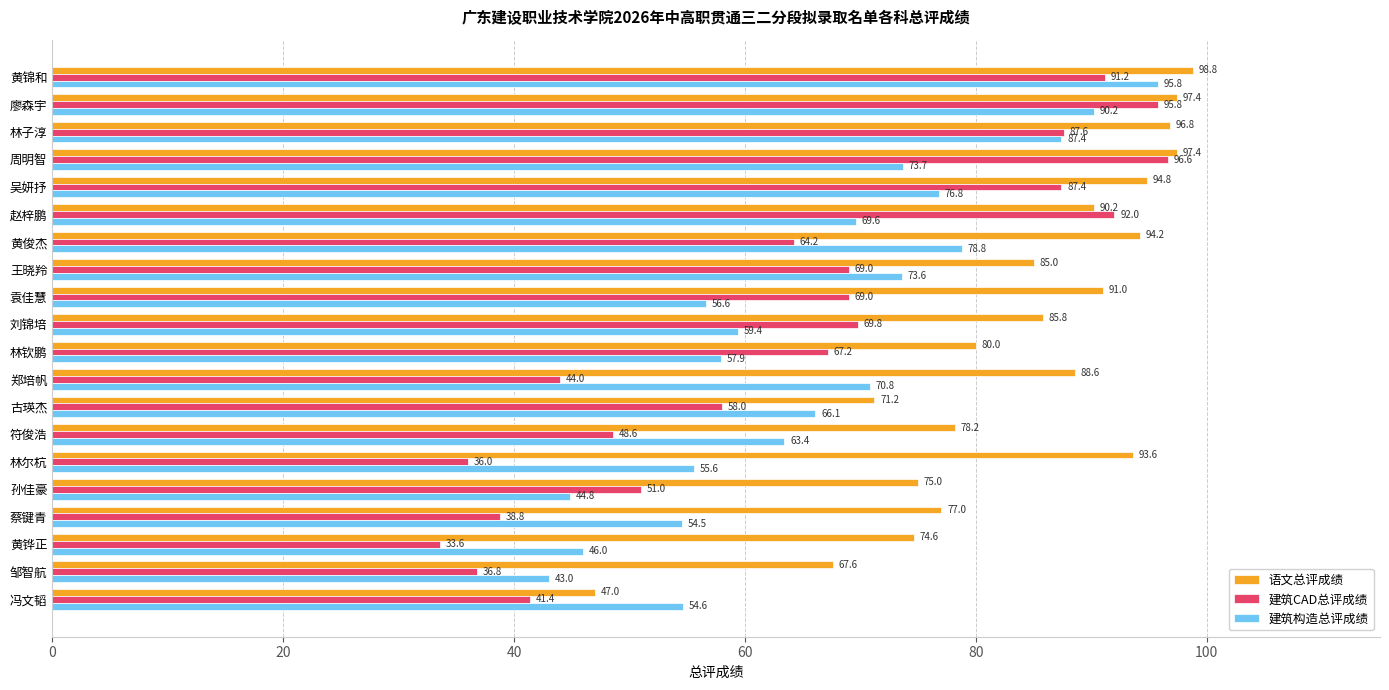

What is the difference between the maximum and second lowest values in the 建筑CAD总评成绩 series?

60.6